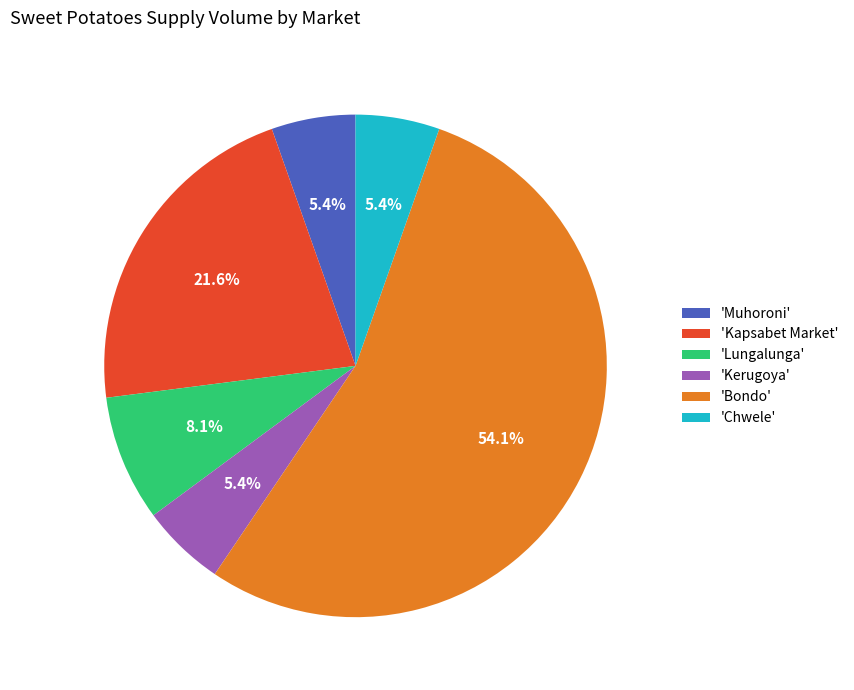

Between 'Lungalunga' and 'Chwele', which is larger?

'Lungalunga'